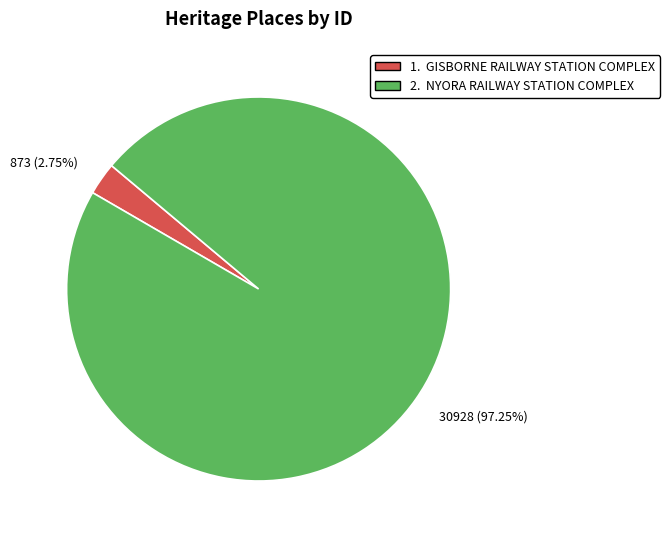

What is the ratio of the value at 30928 (97.25%) to the value at 873 (2.75%)?

35.4